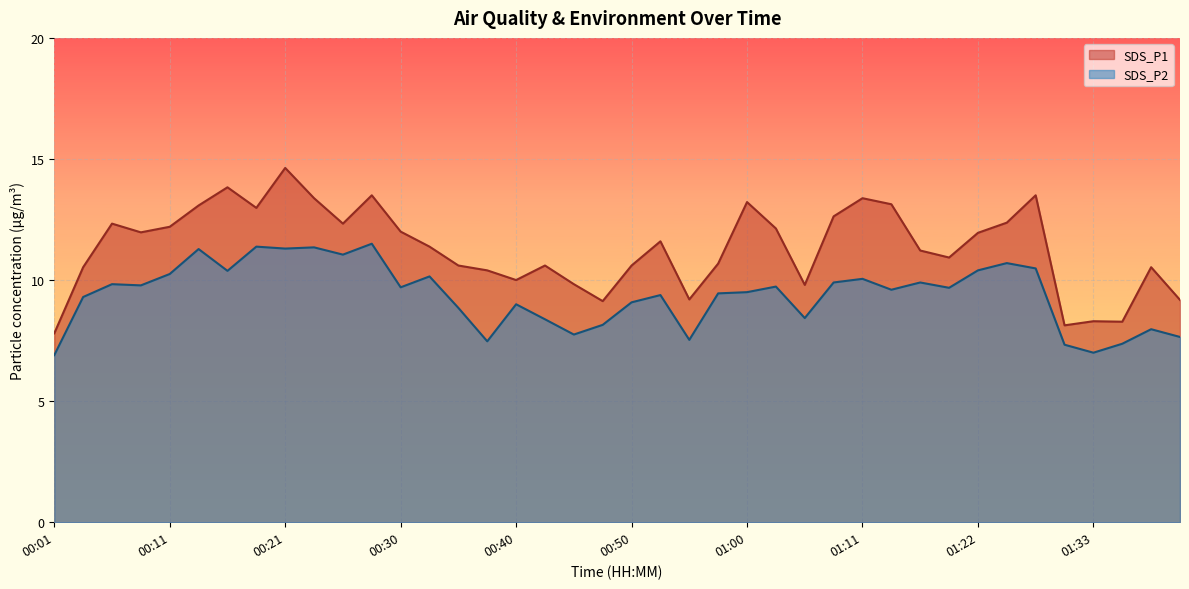

What is the greatest value displayed?

14.6